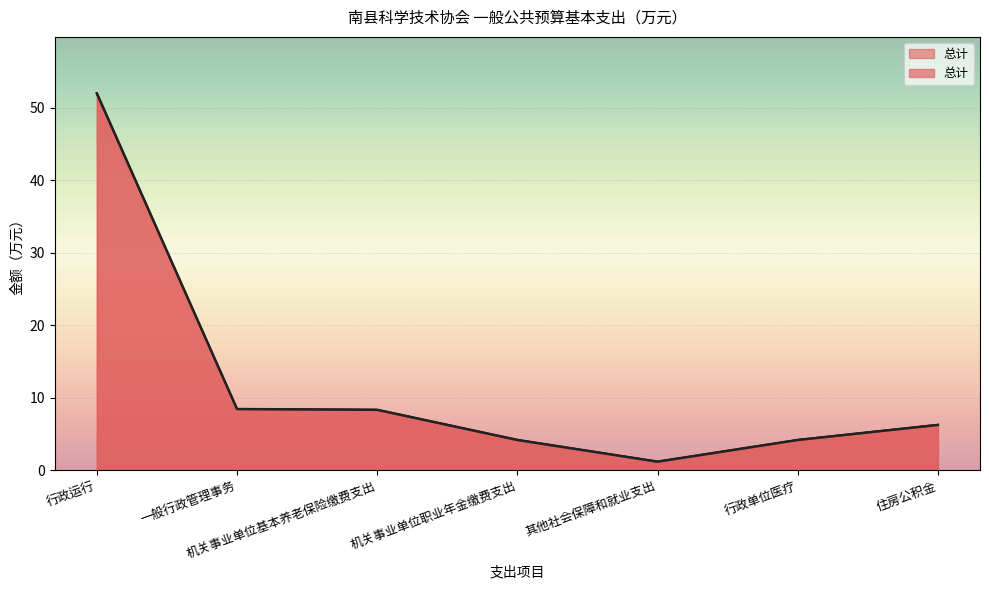

True or false: there are more than 2 points higher than both neighbors.

False